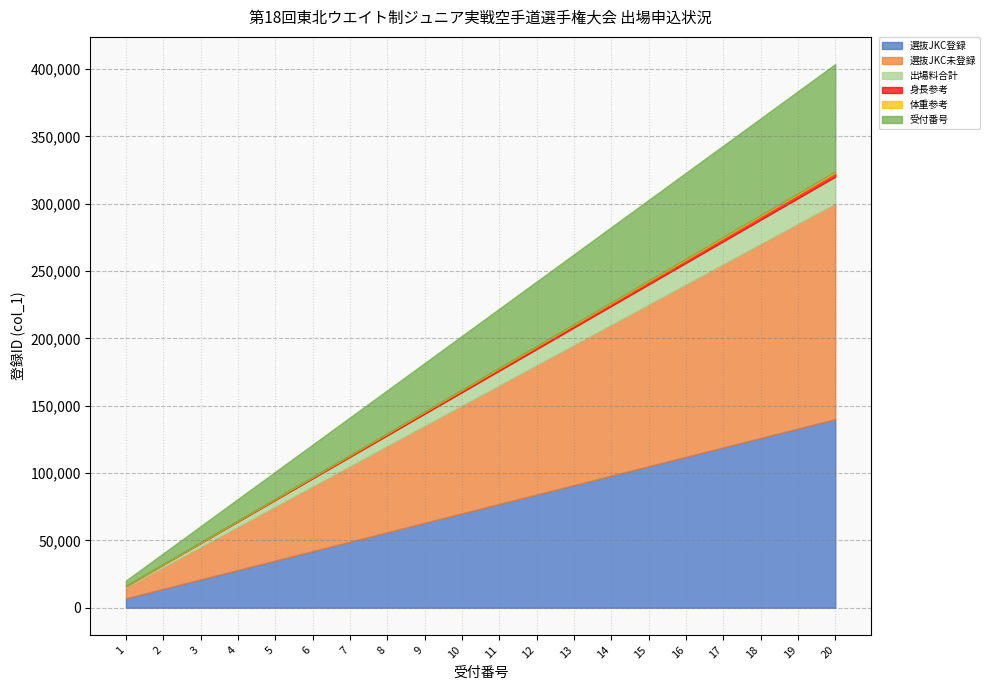

What is the maximum value for 選抜JKC登録?

140000